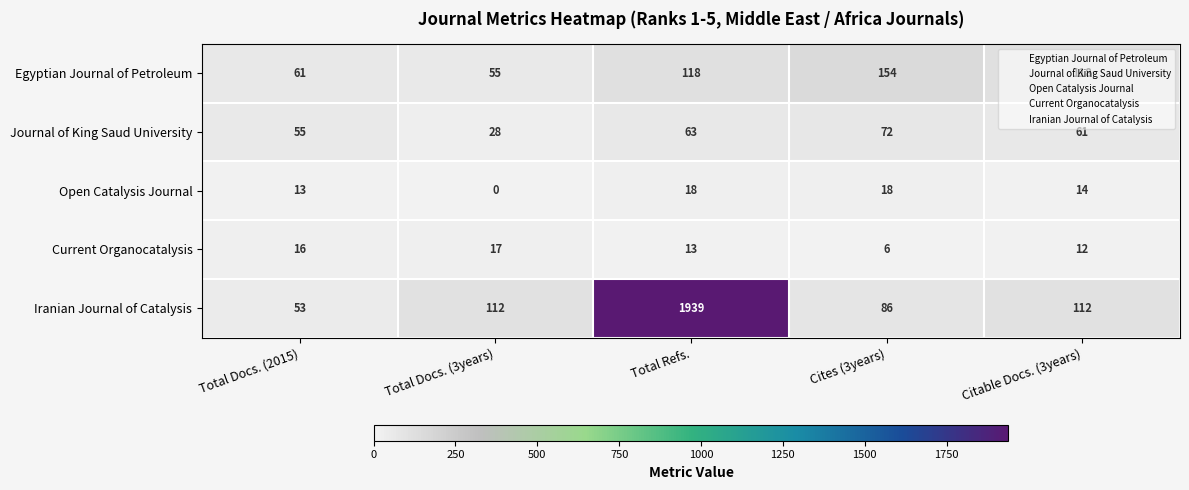

Is it true that Open Catalysis Journal equals 30 at Cites (3years)?

False